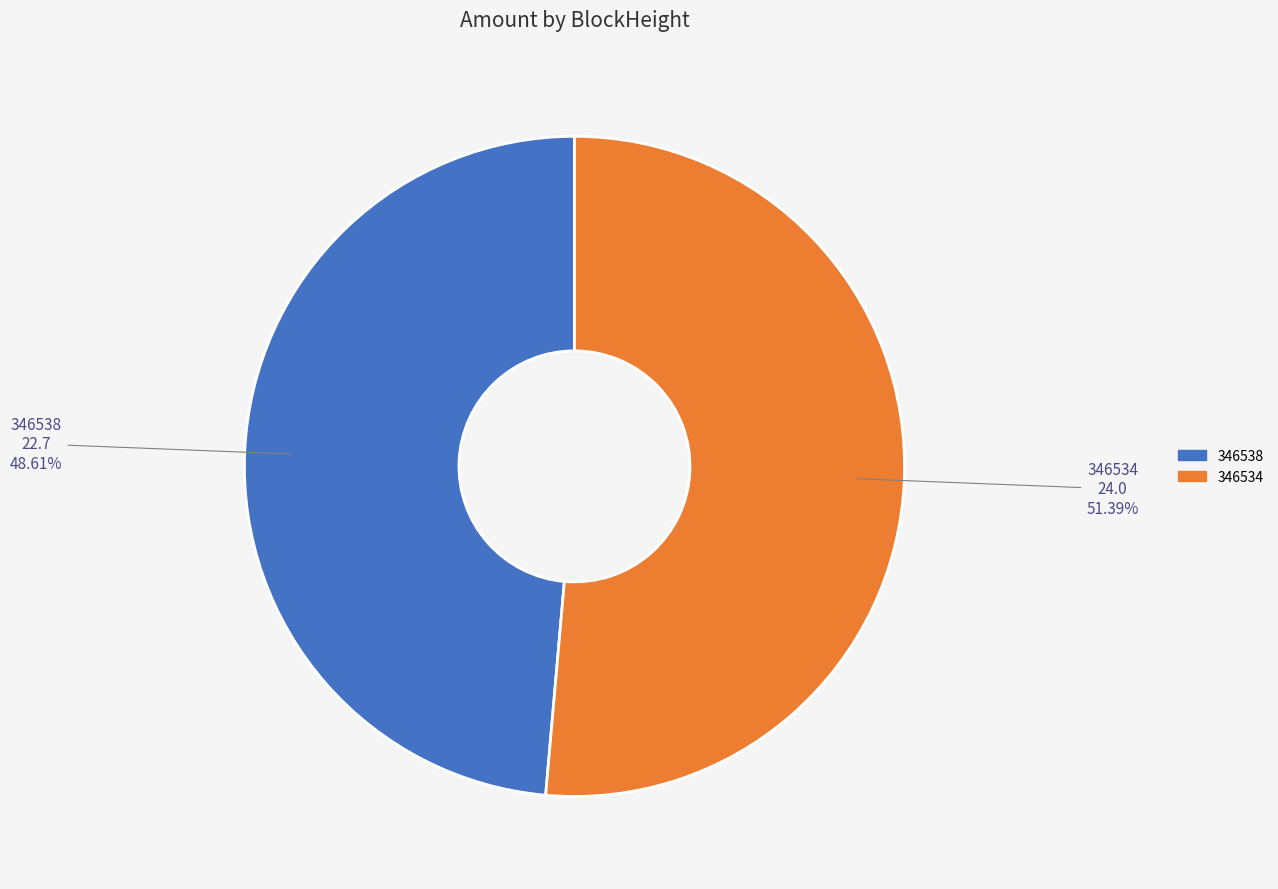

Which slice is the smallest?

346538